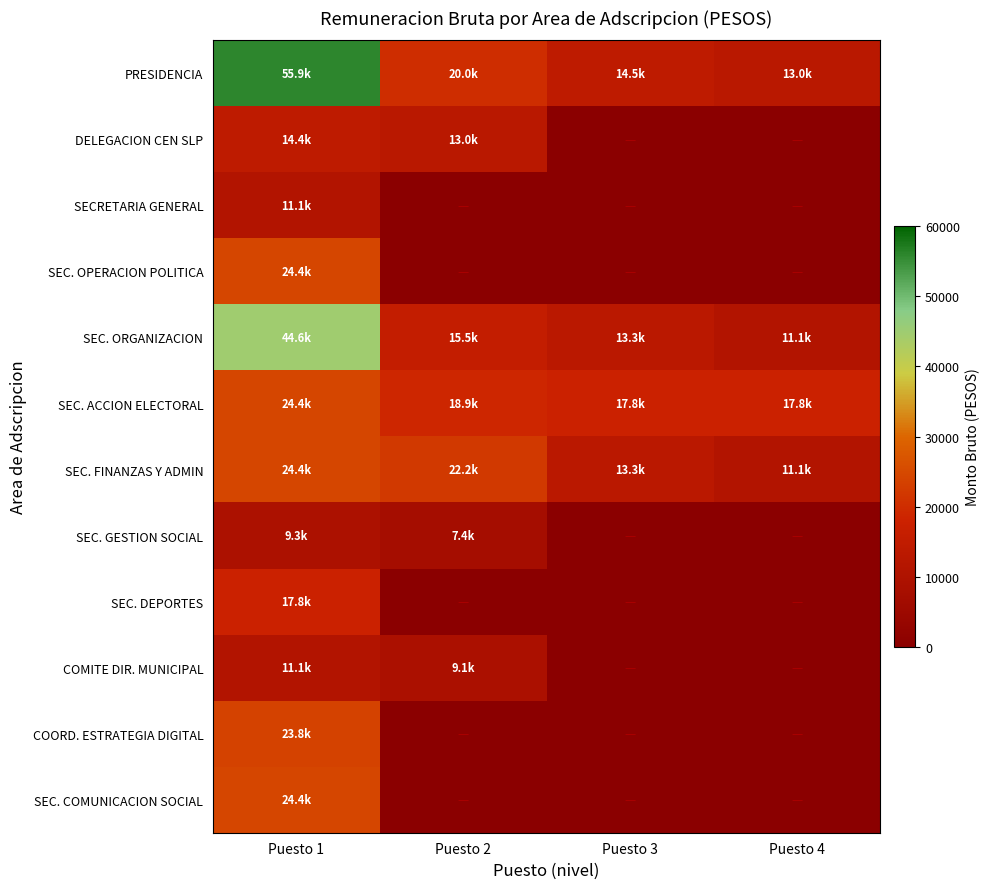

Where is SEC. DEPORTES nearest to the value 17837?

Puesto 1